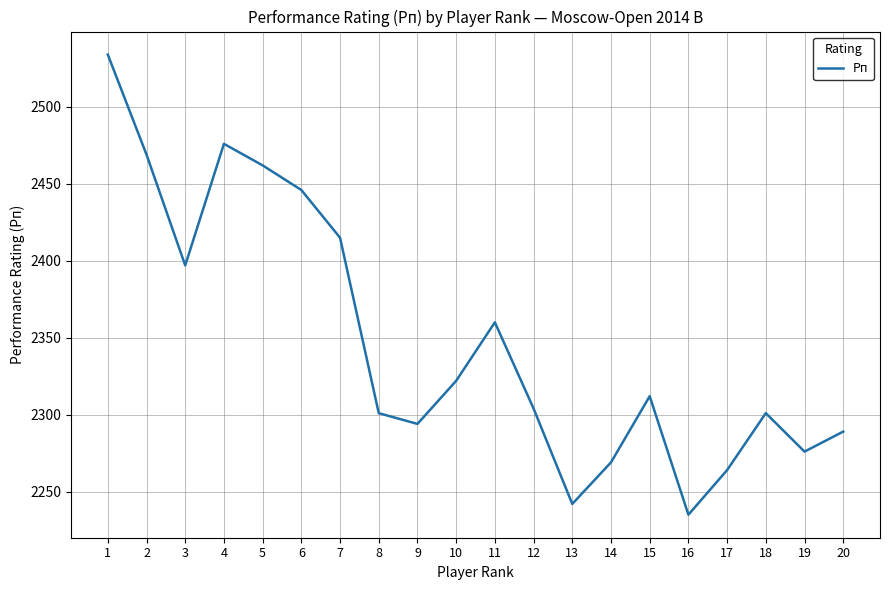

How many lines are shown in the chart?

1